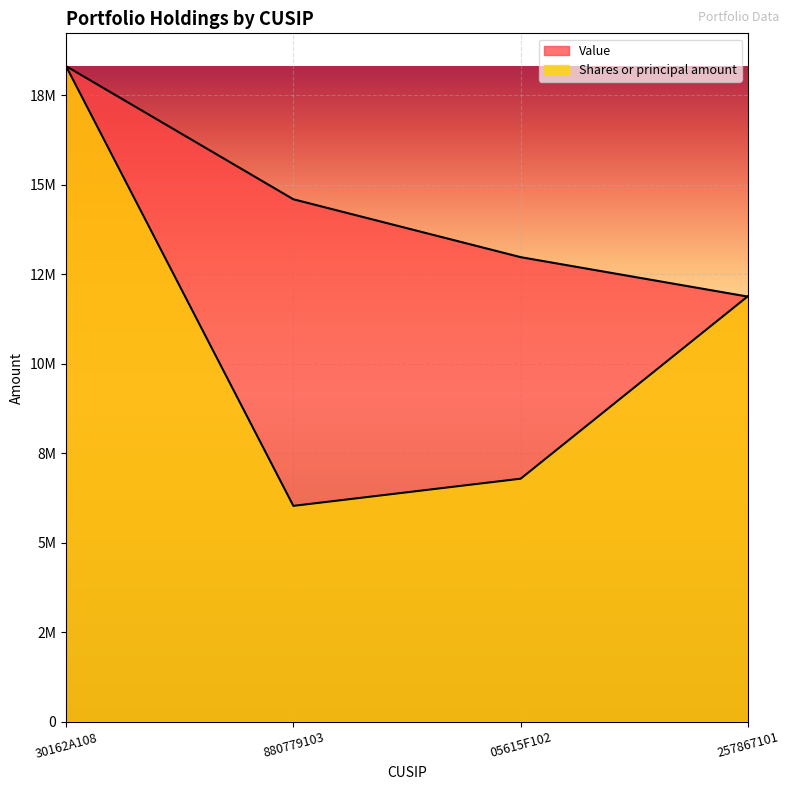

Is the value of Shares or principal amount at 880779103 greater than the value of Value at 30162A108?

No